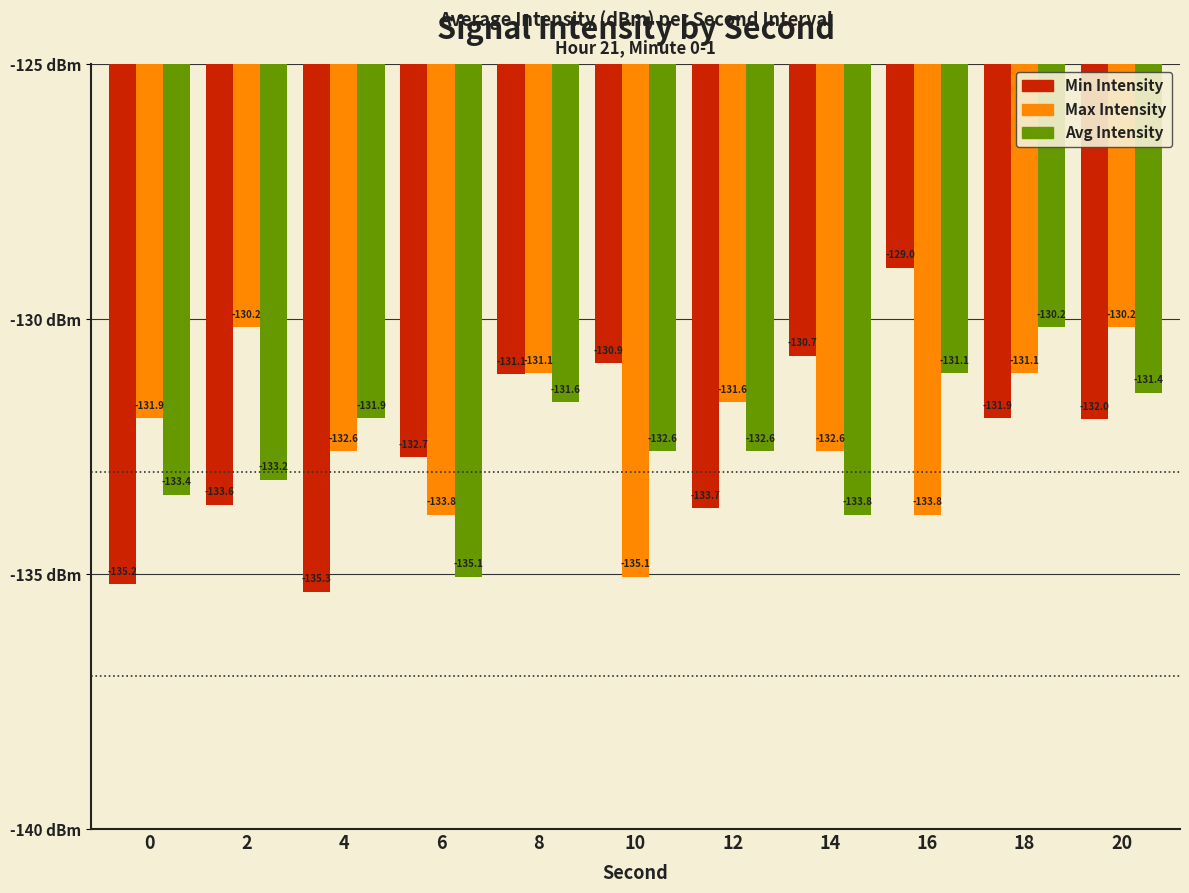

What value does the Min Intensity series have at 16?

-129.0